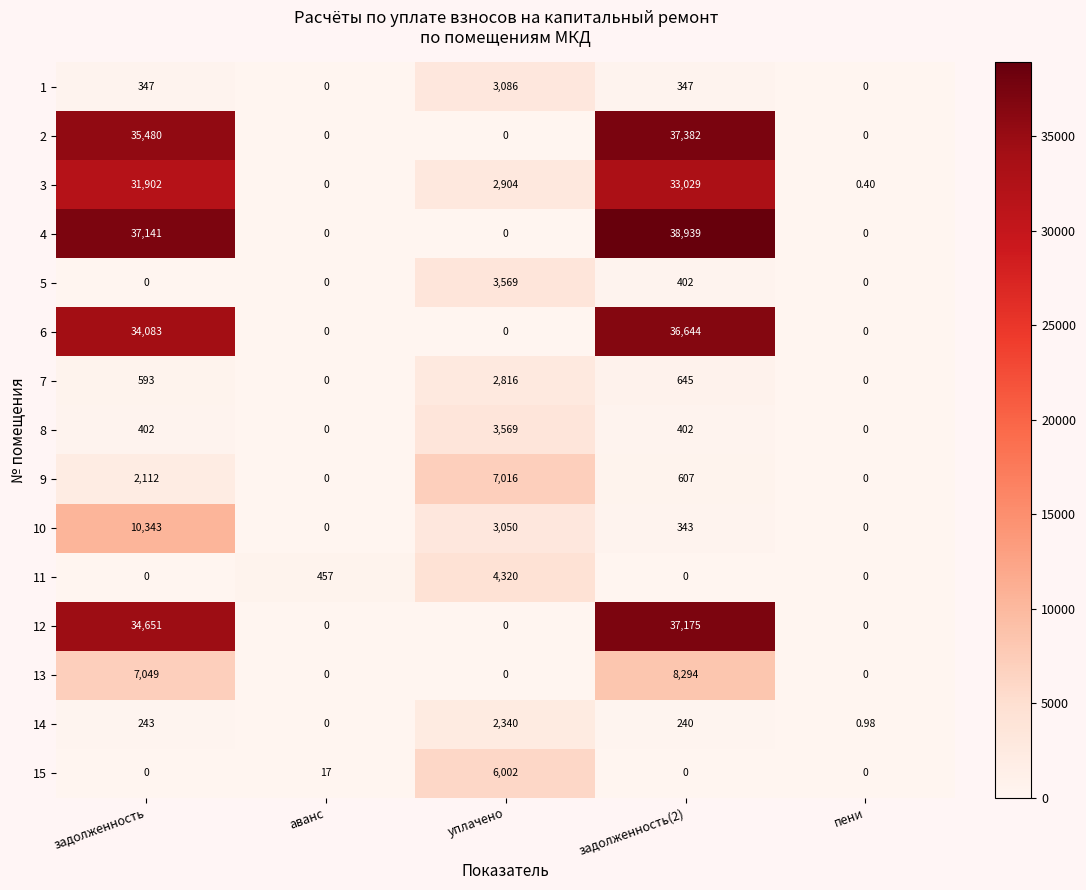

At which category is the sum across all series the highest?

задолженность(2)